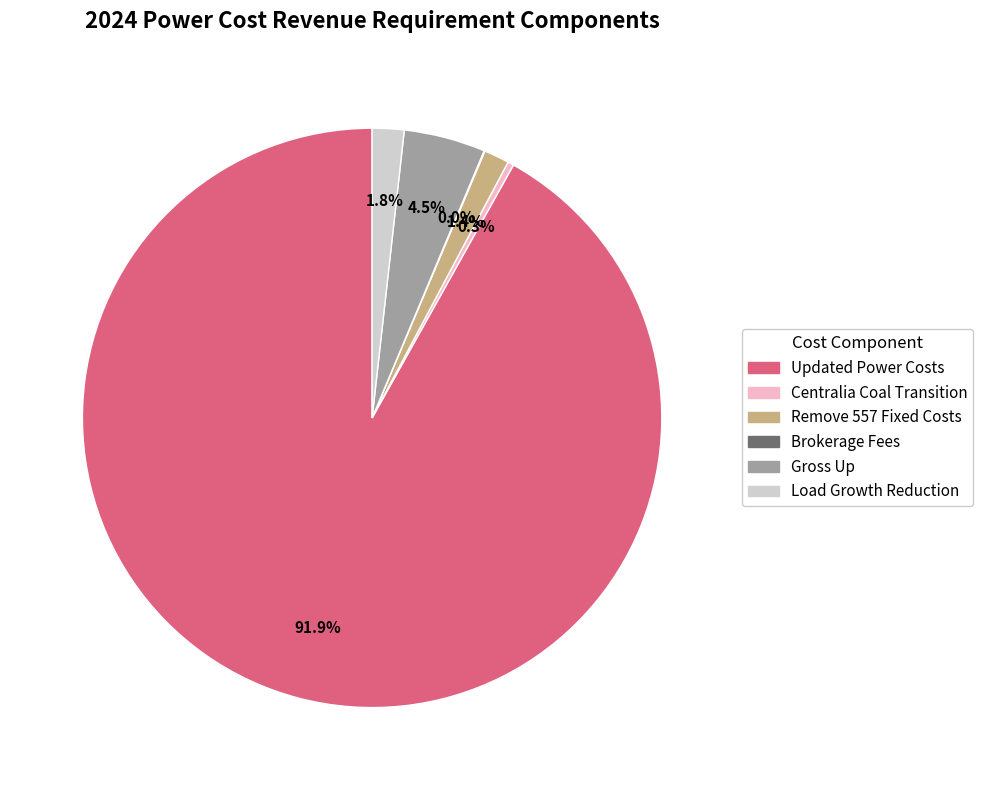

How much of the chart is everything except Gross Up?

95.5%